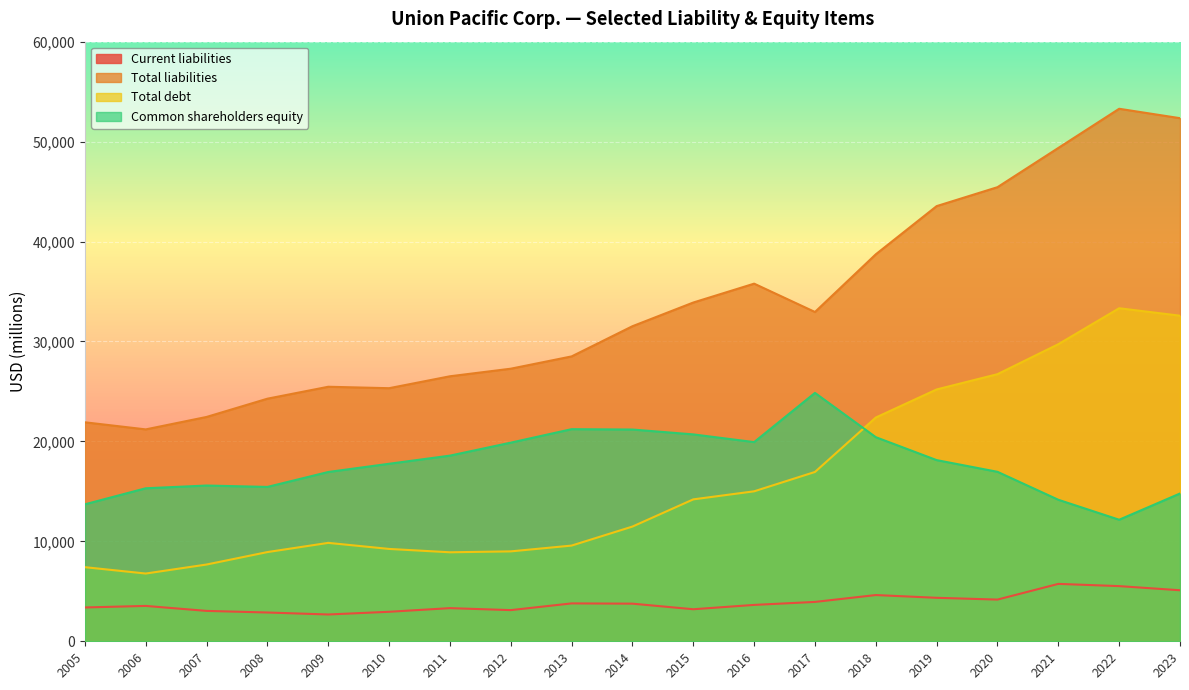

How many data points in Common shareholders equity are less than 17763?

9